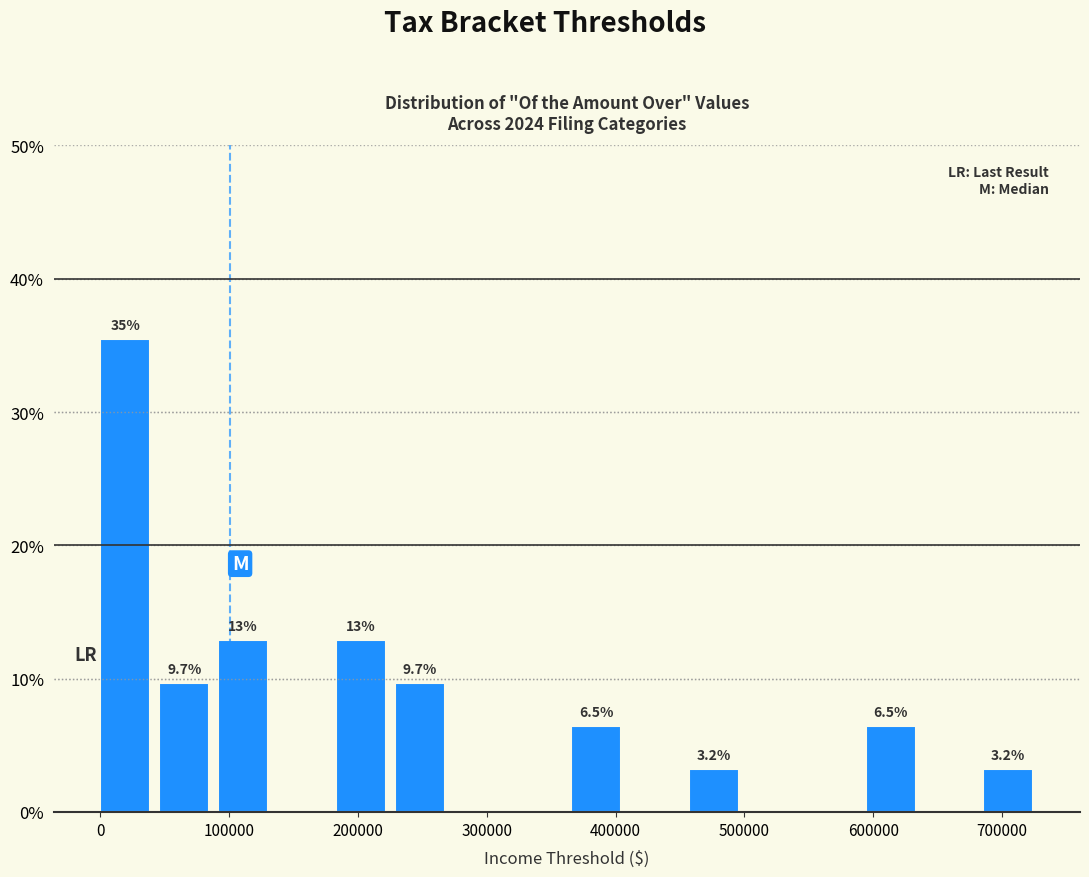

Over which range of the x-axis is the bar tallest?

0 to 50000